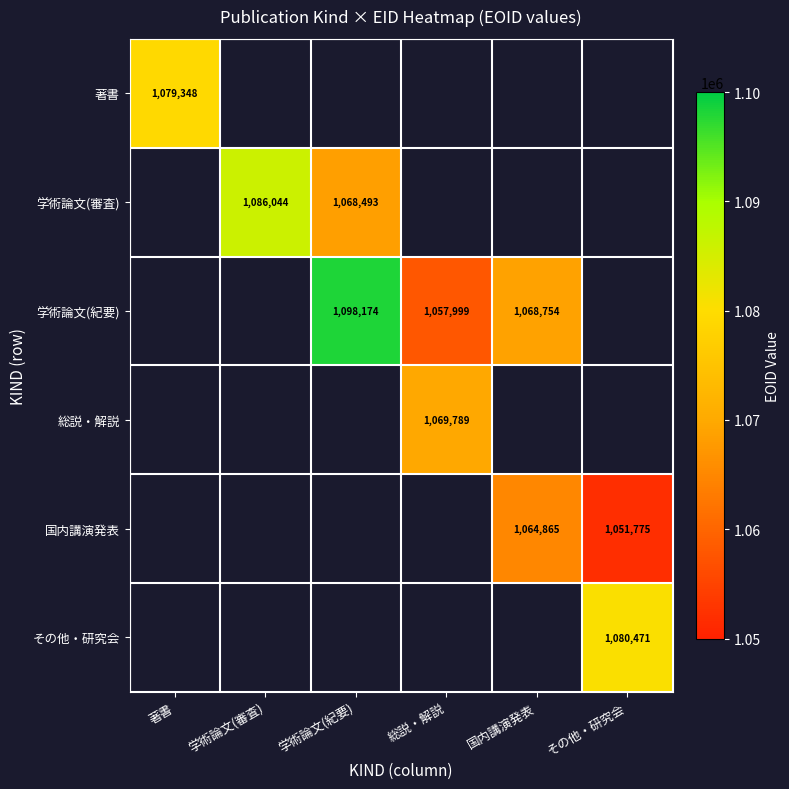

Is it true that 学術論文(紀要) equals 753856 at 学術論文(紀要)?

False